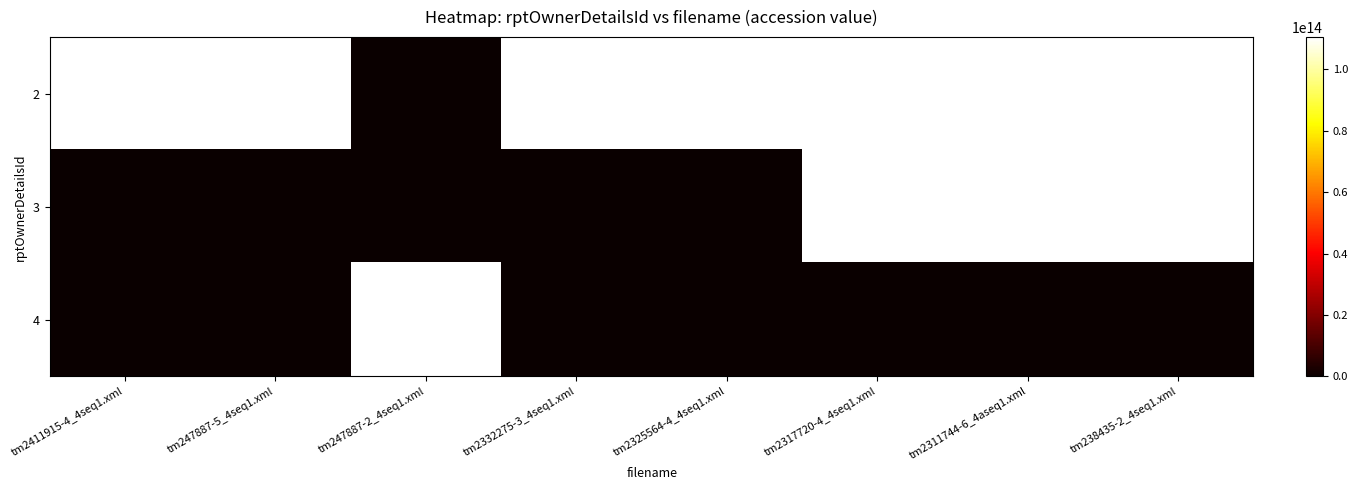

Reading left to right, what are all the values shown in this chart?

2: tm2411915-4_4seq1.xml=110465924047890	tm247887-5_4seq1.xml=110465924036348	tm247887-2_4seq1.xml=0	tm2332275-3_4seq1.xml=110465923123734	tm2325564-4_4seq1.xml=110465923098426	tm2317720-4_4seq1.xml=110465923067645	tm2311744-6_4aseq1.xml=110465923043618	tm238435-2_4seq1.xml=110465923028110
3: tm2411915-4_4seq1.xml=0	tm247887-5_4seq1.xml=0	tm247887-2_4seq1.xml=0	tm2332275-3_4seq1.xml=0	tm2325564-4_4seq1.xml=0	tm2317720-4_4seq1.xml=110465923067645	tm2311744-6_4aseq1.xml=110465923043618	tm238435-2_4seq1.xml=110465923028110
4: tm2411915-4_4seq1.xml=0	tm247887-5_4seq1.xml=0	tm247887-2_4seq1.xml=110465924030614	tm2332275-3_4seq1.xml=0	tm2325564-4_4seq1.xml=0	tm2317720-4_4seq1.xml=0	tm2311744-6_4aseq1.xml=0	tm238435-2_4seq1.xml=0